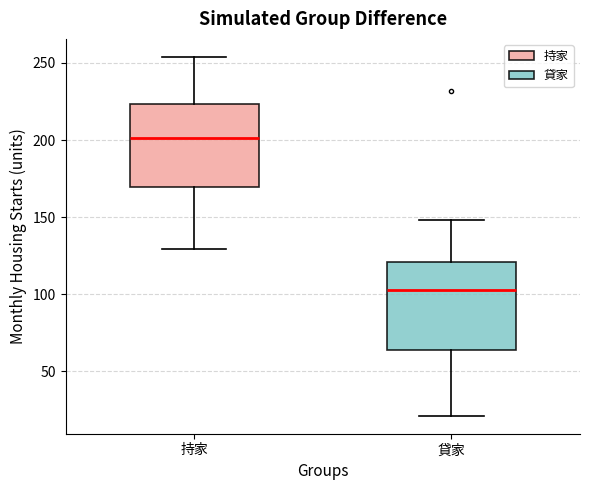

Where is the lower edge of the box for 持家 on the y-axis? The values are not printed on the chart, so give them approximately, as read against the axis.

170